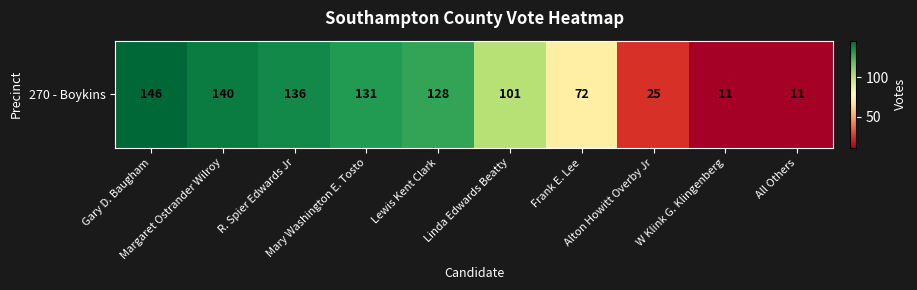

Rank the categories by value from highest to lowest.

Gary D. Baugham, Margaret Ostrander Wilroy, R. Spier Edwards Jr, Mary Washington E. Tosto, Lewis Kent Clark, Linda Edwards Beatty, Frank E. Lee, Alton Howitt Overby Jr, W Klink G. Klingenberg, All Others